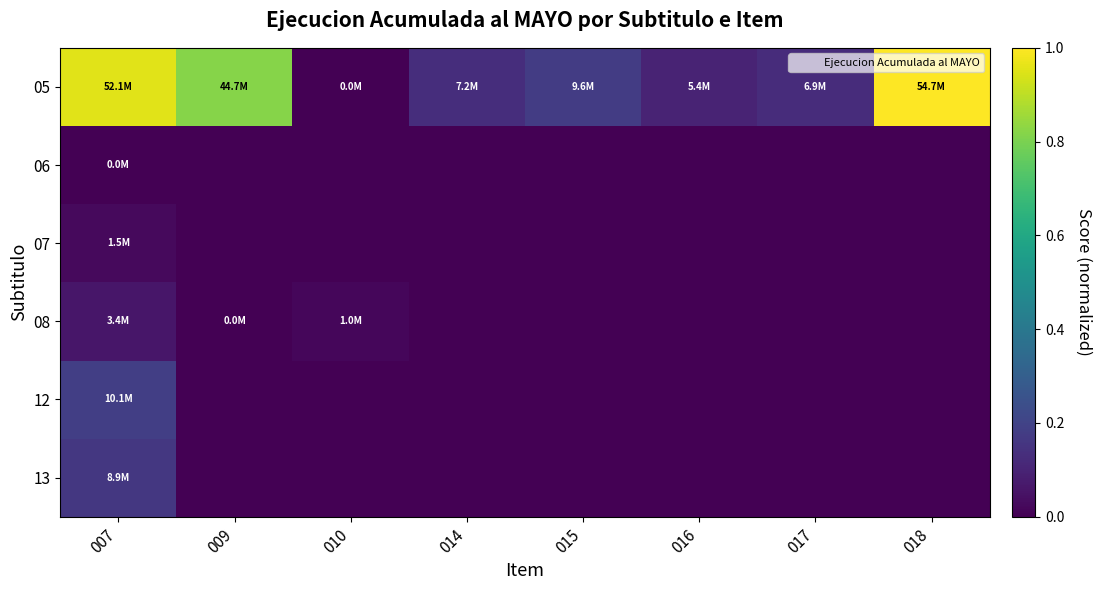

At which category is the sum across all series the highest?

007